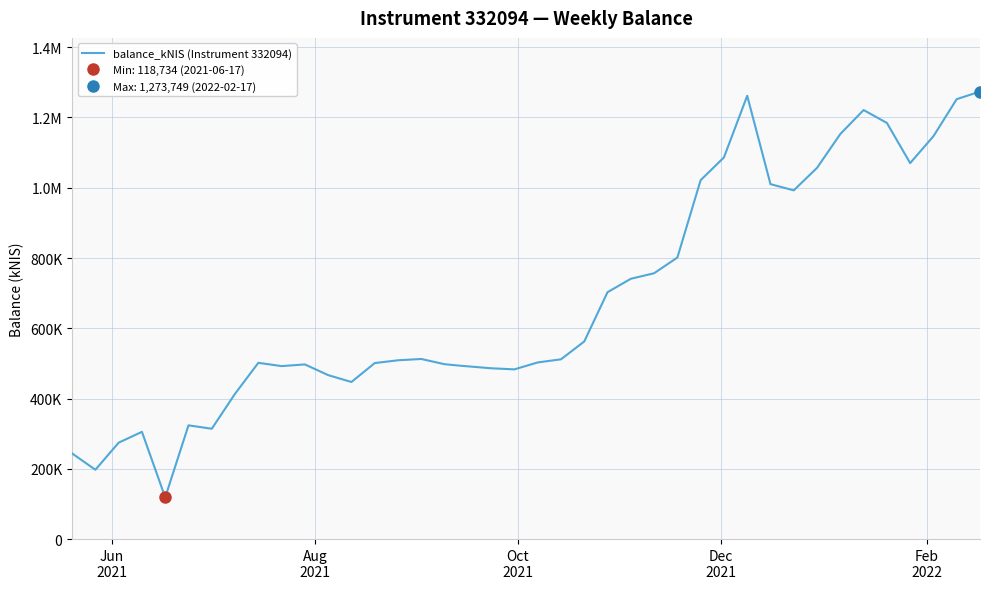

Is it true that the value at 32 is 1417644.5?

False